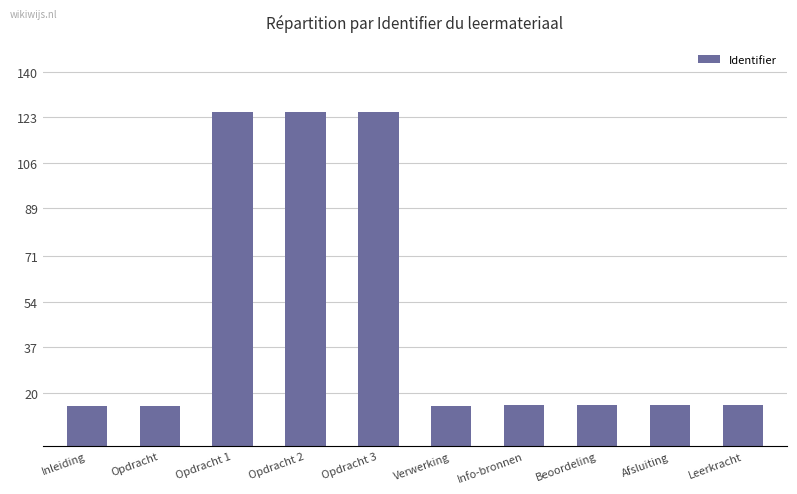

What is the label of the 10th bar from the left?

Leerkracht